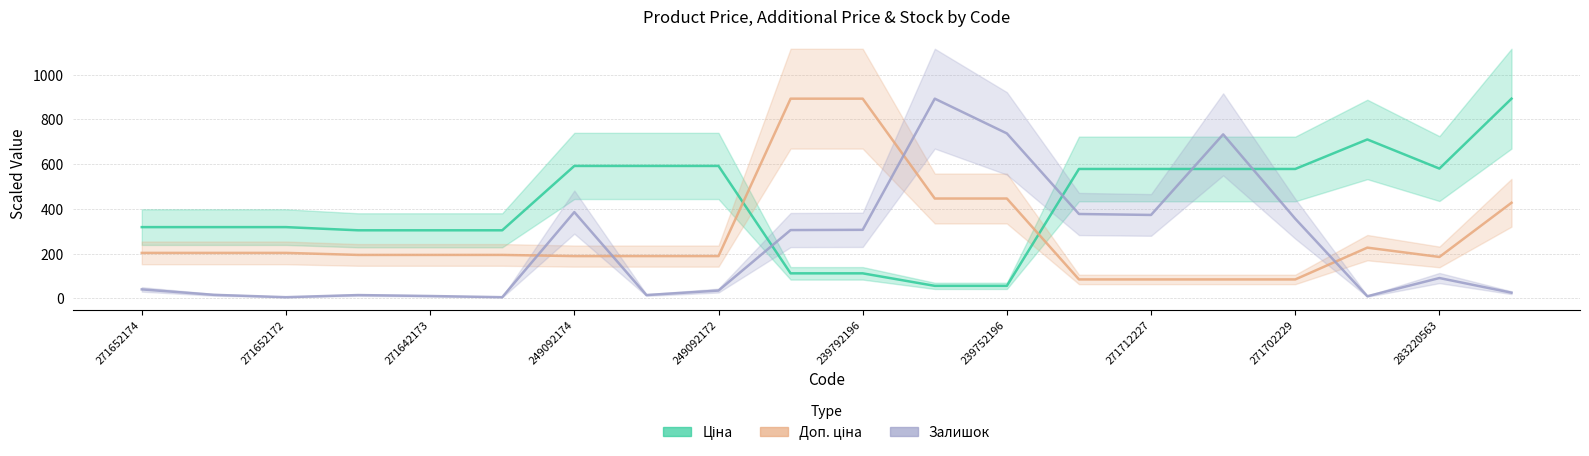

What is the total value across all series at 239752196?

1239.0